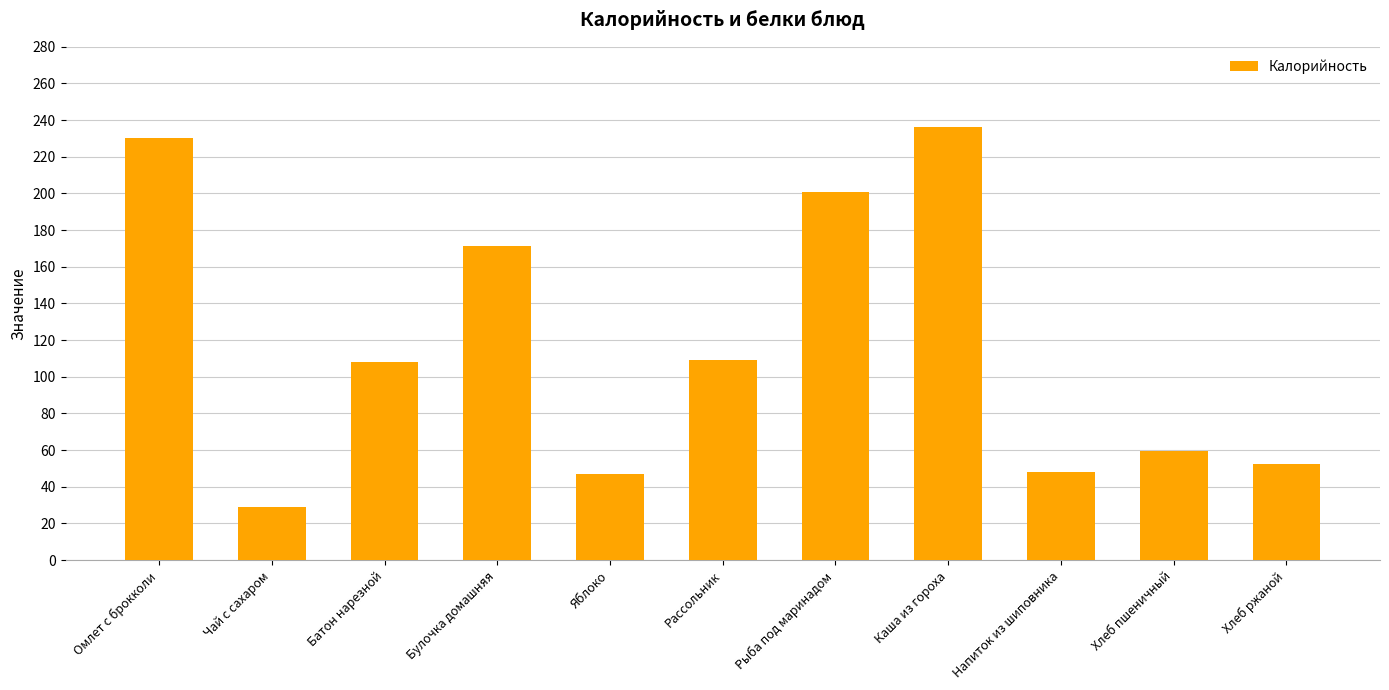

Which has a higher value, Каша из гороха or Хлеб ржаной?

Каша из гороха